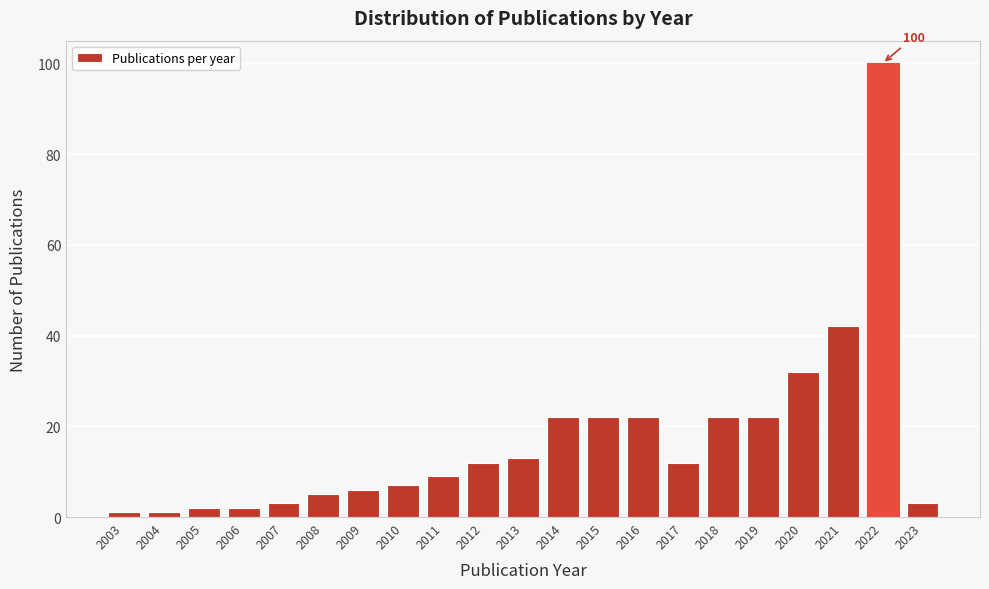

Reading left to right, extract all data points from this chart.

2003=1	2004=1	2005=2	2006=2	2007=3	2008=5	2009=6	2010=7	2011=9	2012=12	2013=13	2014=22	2015=22	2016=22	2017=12	2018=22	2019=22	2020=32	2021=42	2022=100	2023=3